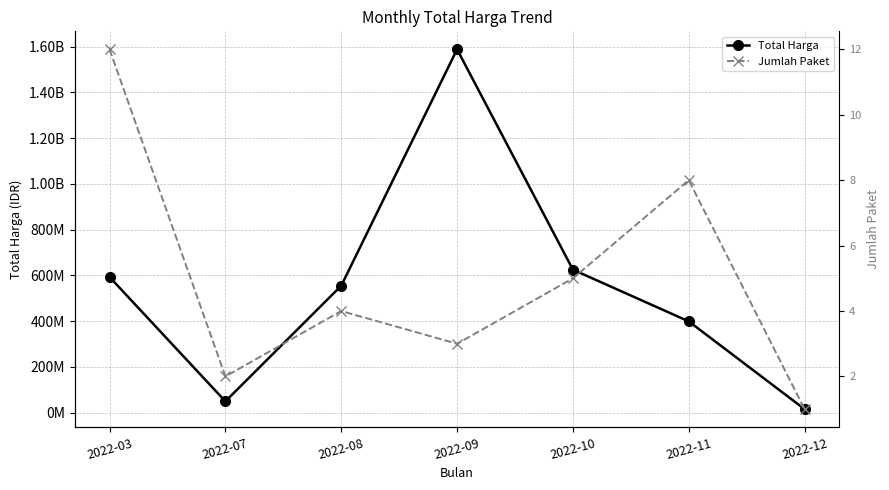

Reading right to left, list all the values displayed in this chart.

Total Harga: 2022-12=14750000	2022-11=398680000	2022-10=624870150	2022-09=1588554908	2022-08=554553780	2022-07=48950000	2022-03=592871245
Jumlah Paket: 2022-12=1	2022-11=8	2022-10=5	2022-09=3	2022-08=4	2022-07=2	2022-03=12